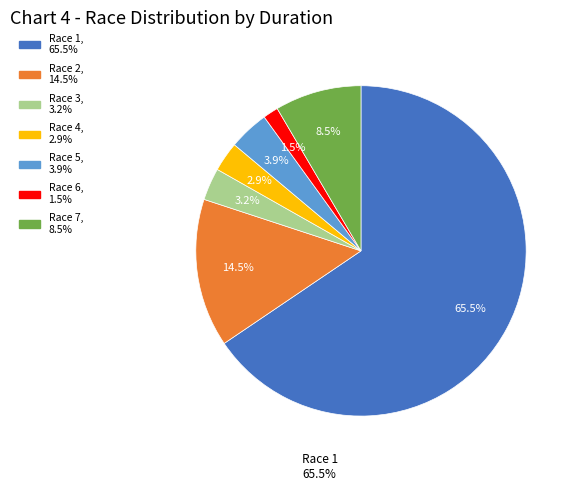

Is there a majority slice in this chart?

Yes